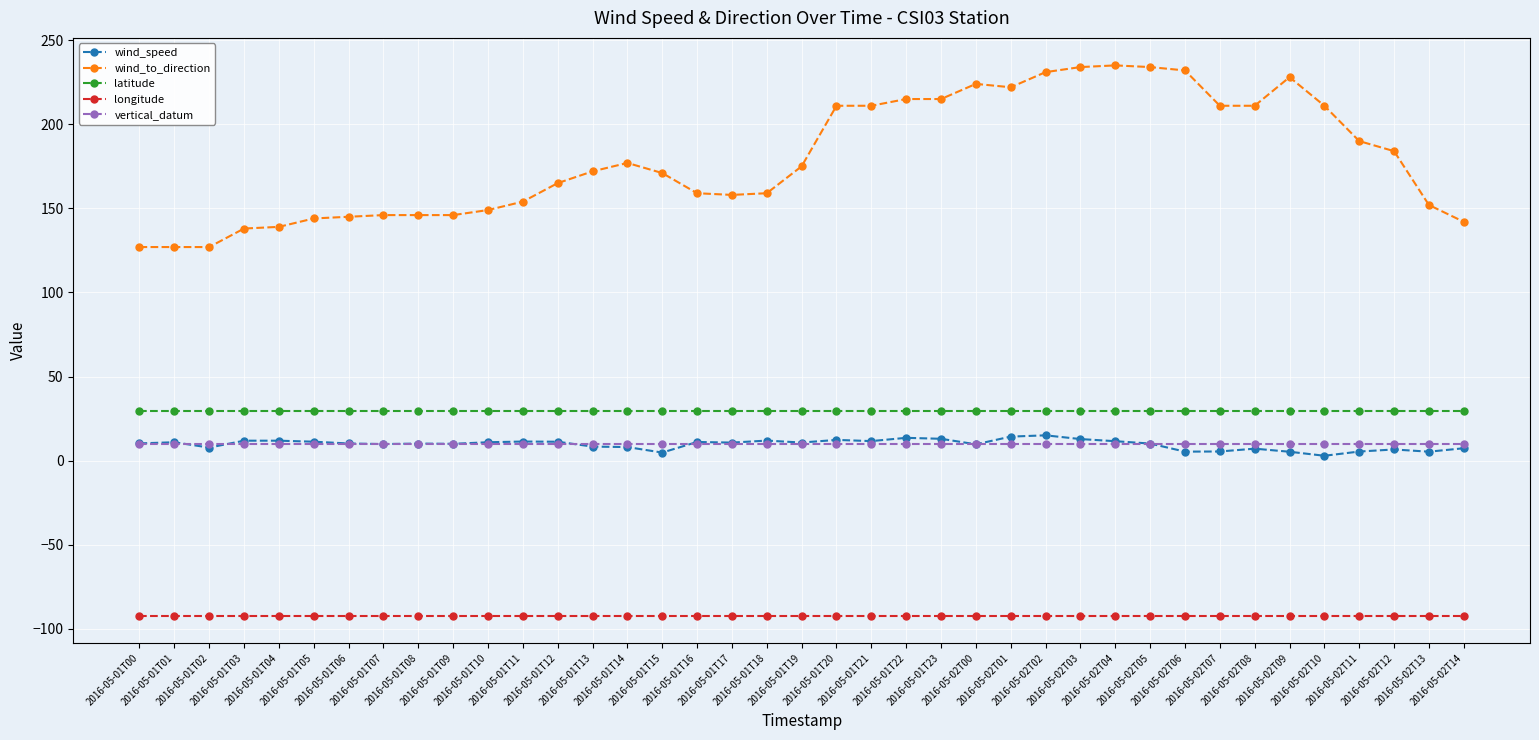

True or false: wind_to_direction has more than 2 interior local peaks.

True